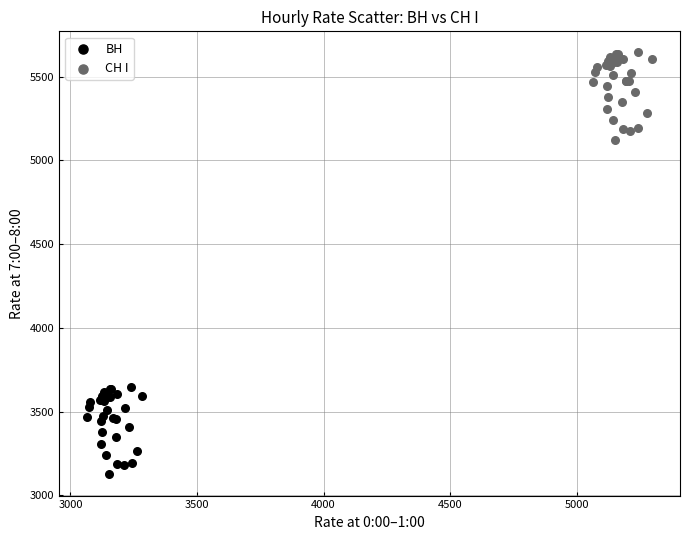

Which series reaches the maximum Y coordinate?

СН I